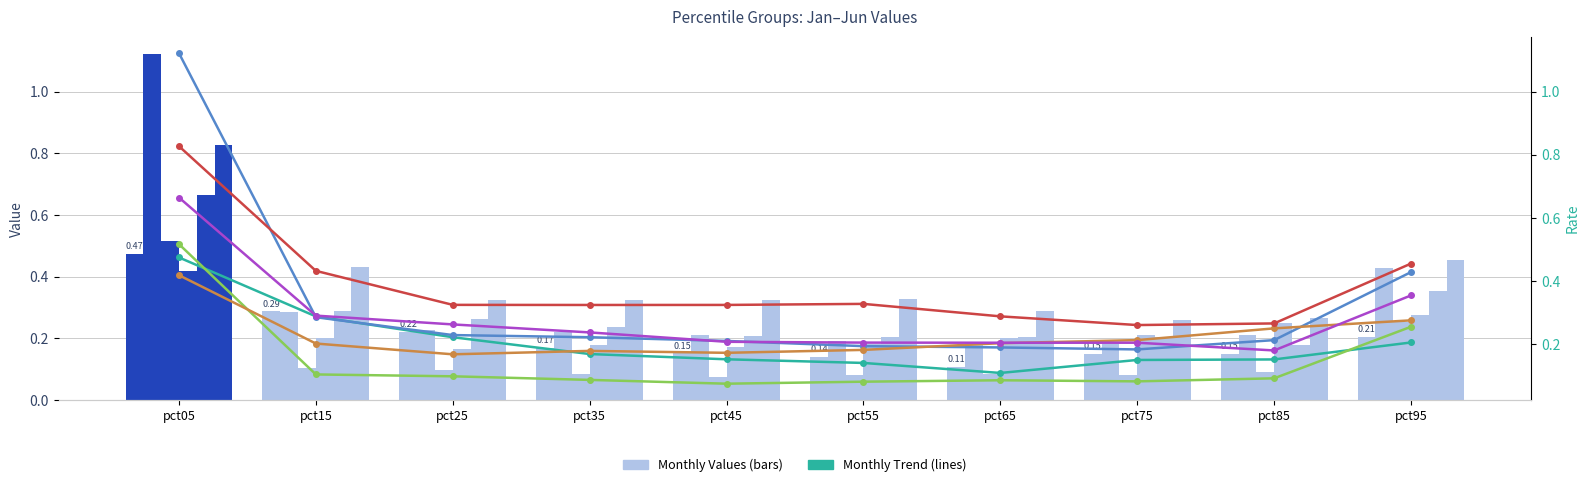

Reading left to right, what are all the values shown in this chart?

Jan: 0.5	0.3	0.2	0.2	0.2	0.1	0.1	0.1	0.2	0.2
Feb: 1.1	0.3	0.2	0.2	0.2	0.2	0.2	0.2	0.2	0.4
Mar: 0.5	0.1	0.1	0.1	0.1	0.1	0.1	0.1	0.1	0.3
Apr: 0.4	0.2	0.2	0.2	0.2	0.2	0.2	0.2	0.2	0.3
May: 0.7	0.3	0.3	0.2	0.2	0.2	0.2	0.2	0.2	0.4
Jun: 0.8	0.4	0.3	0.3	0.3	0.3	0.3	0.3	0.3	0.5